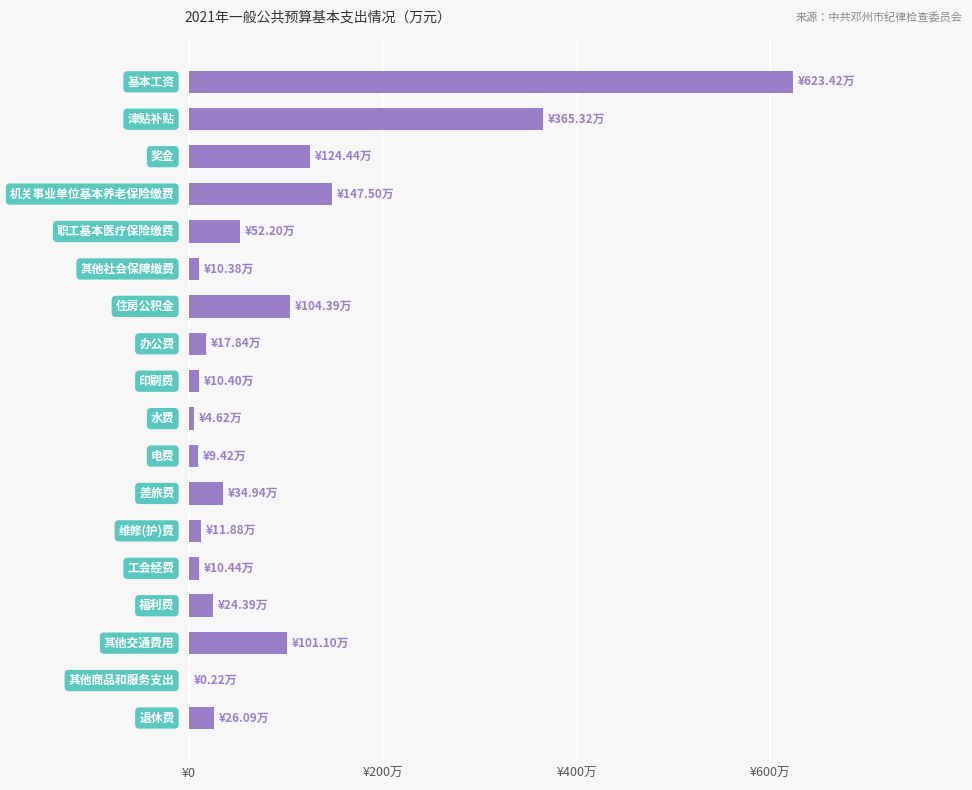

How many distinct data groups are displayed?

1